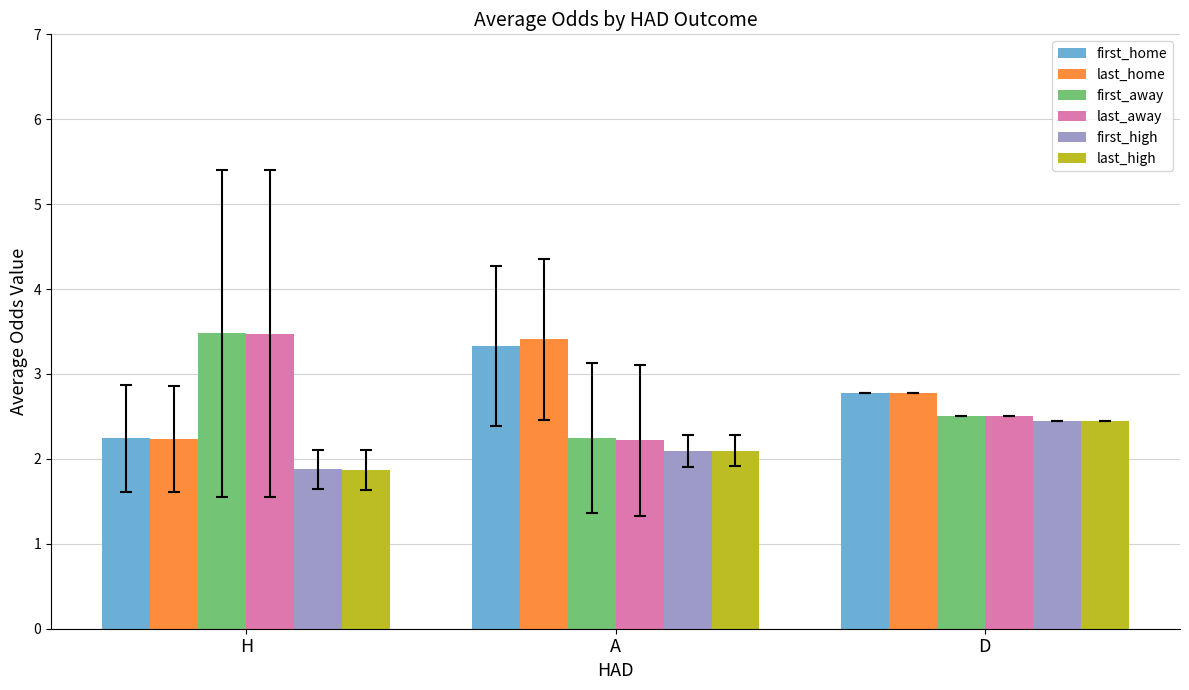

What is the sum of all last_away values?

8.2